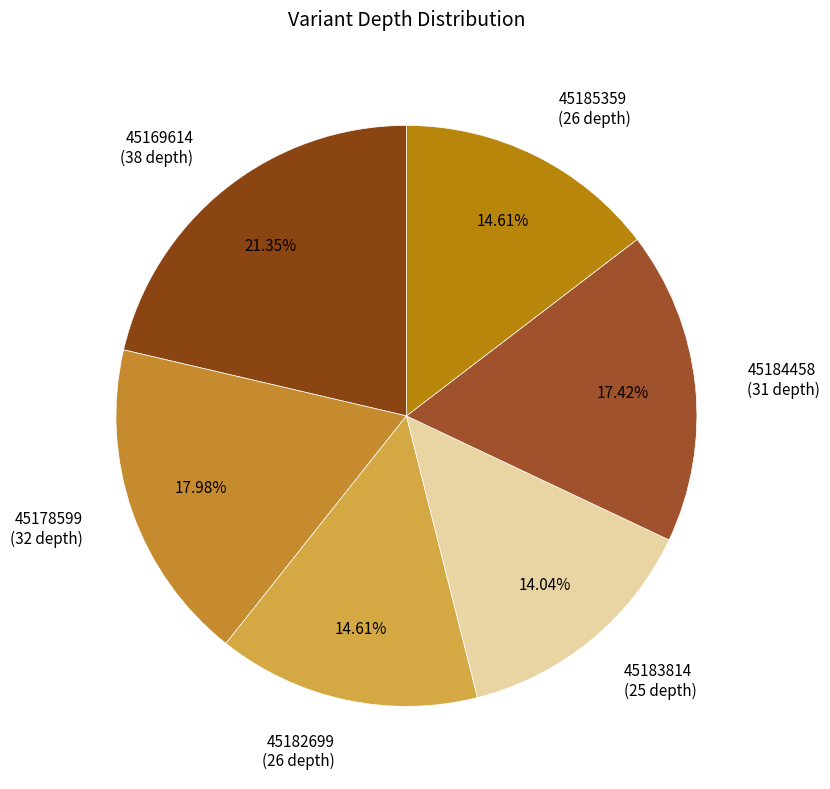

To the nearest percent, what percentage of the pie is 45183814?

14%